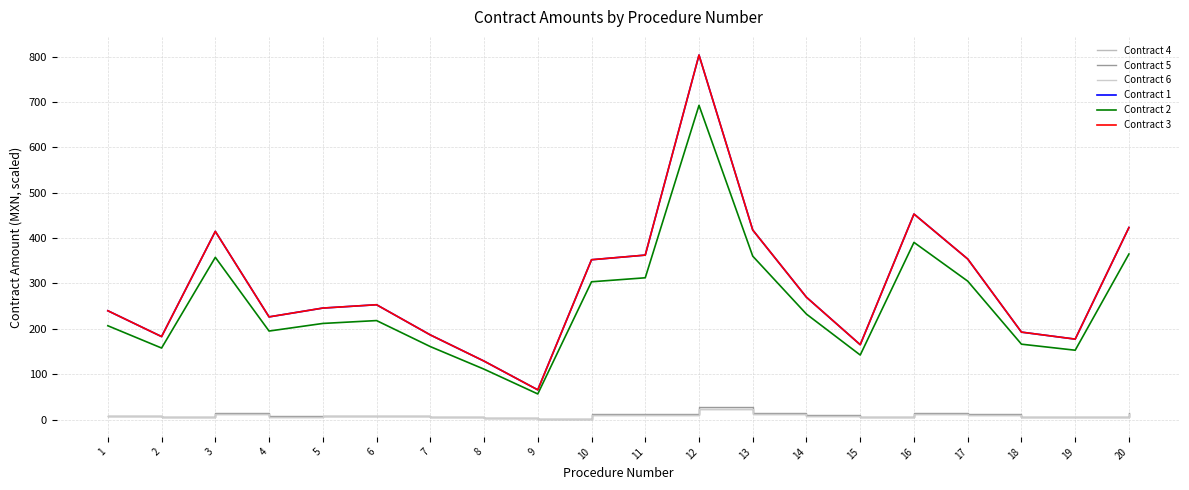

At 11, list the series in order from largest to smallest.

Contract 1, Contract 3, Contract 2, Contract 5, Contract 4, Contract 6